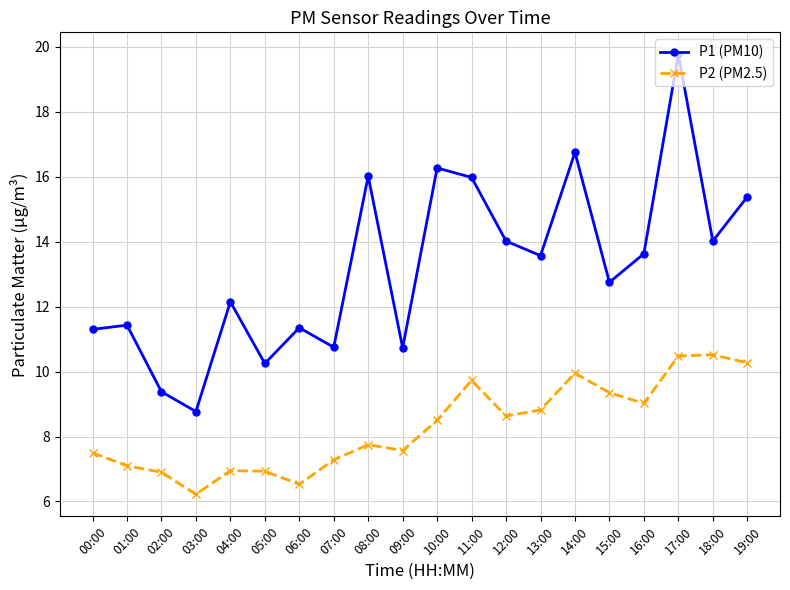

Which series changed the most between 03:00 and 10:00?

P1 (PM10)